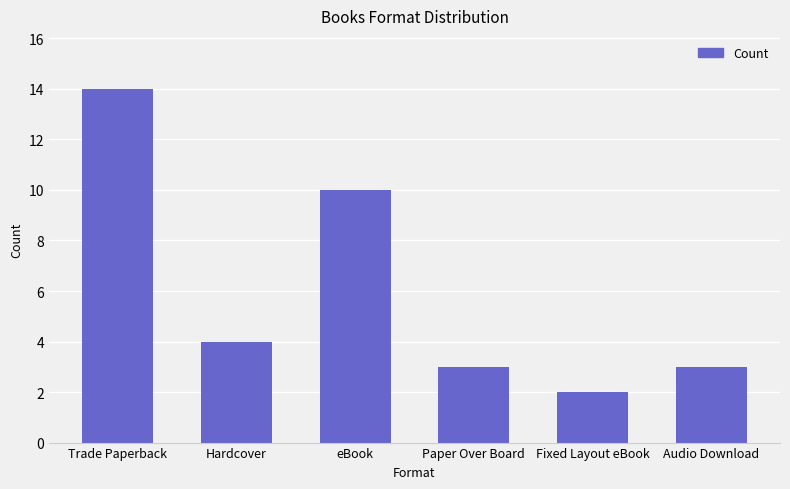

What is the change in value from Trade Paperback to Fixed Layout eBook?

-12